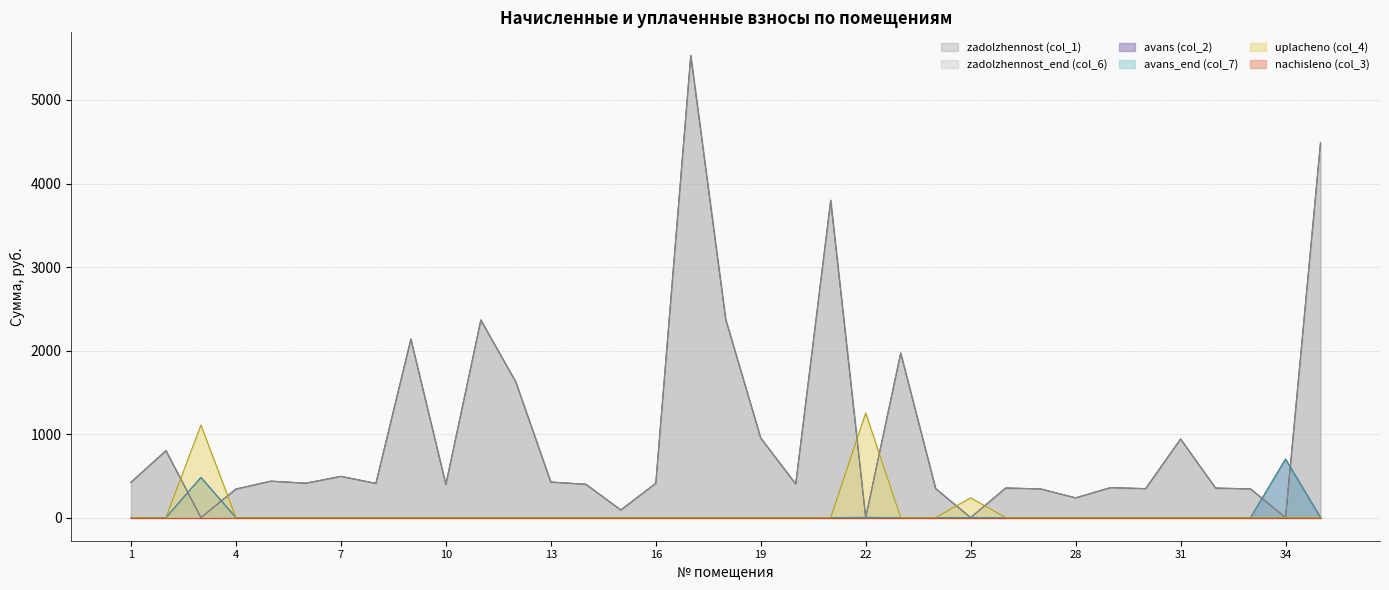

Does the chart display data point markers on the line(s)?

No